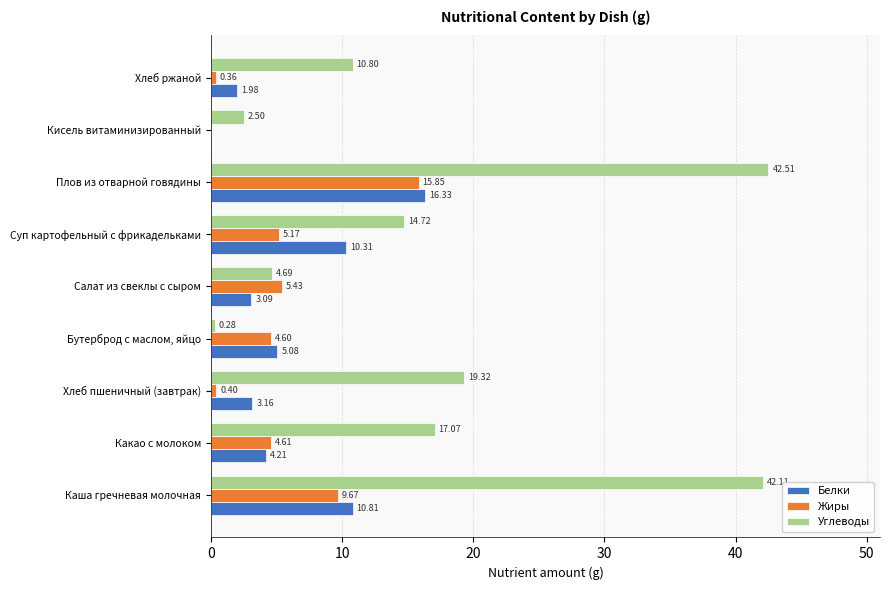

Which label corresponds to the largest value in the chart?

Плов из отварной говядины